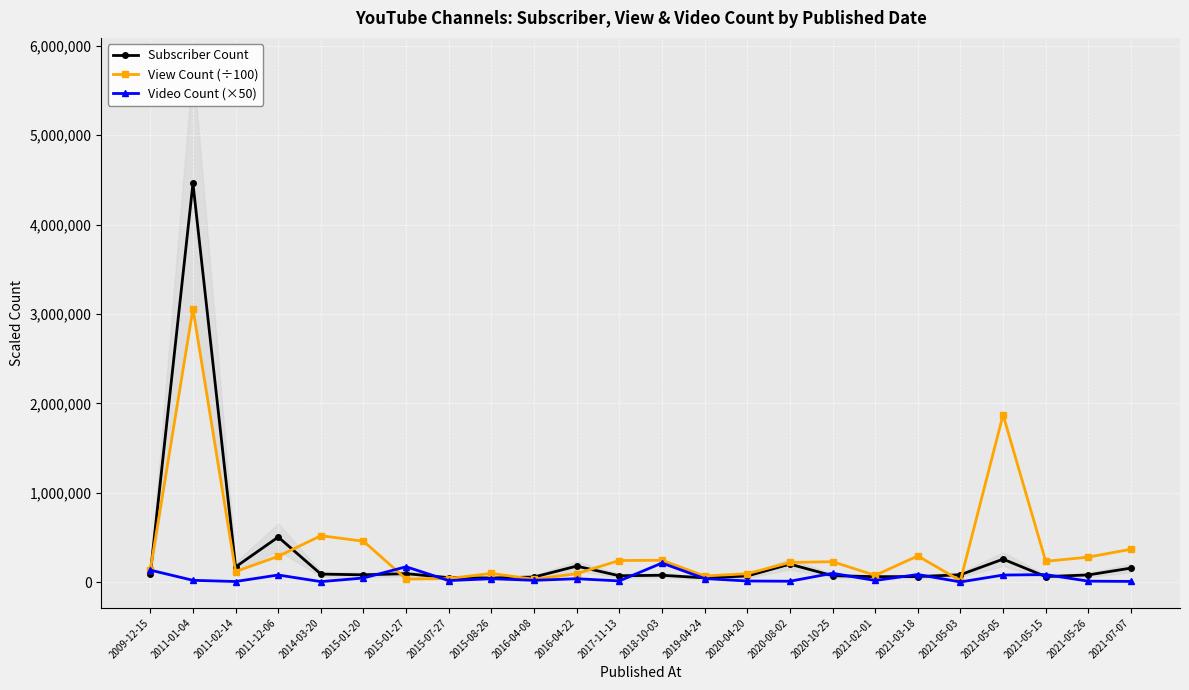

What is the maximum value for View Count (÷100)?

3056011.1